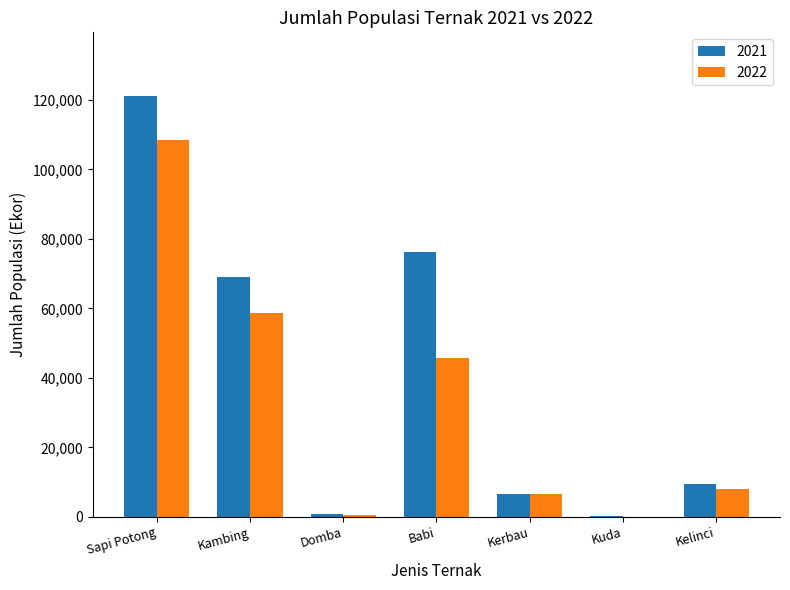

The value of 2022 at Kambing is 58552. True or false?

True